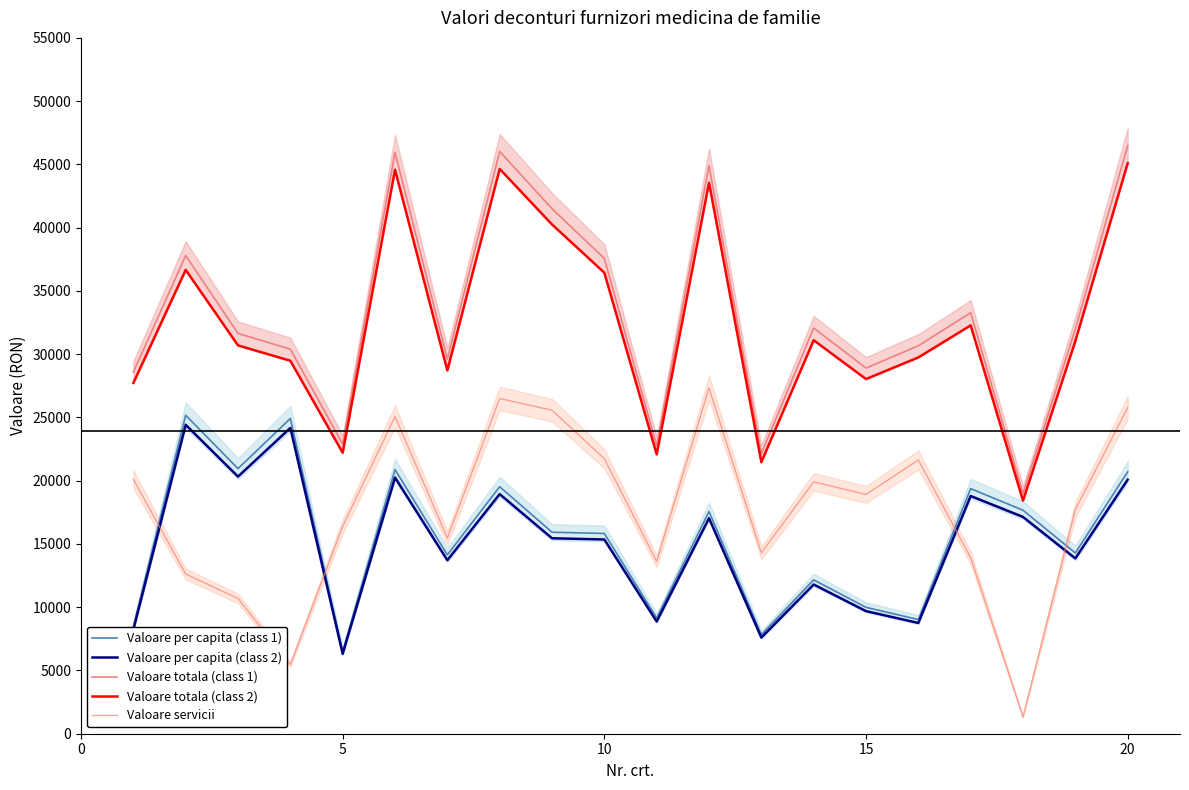

Which series has the largest range (max minus min)?

Valoare totala (class 1)